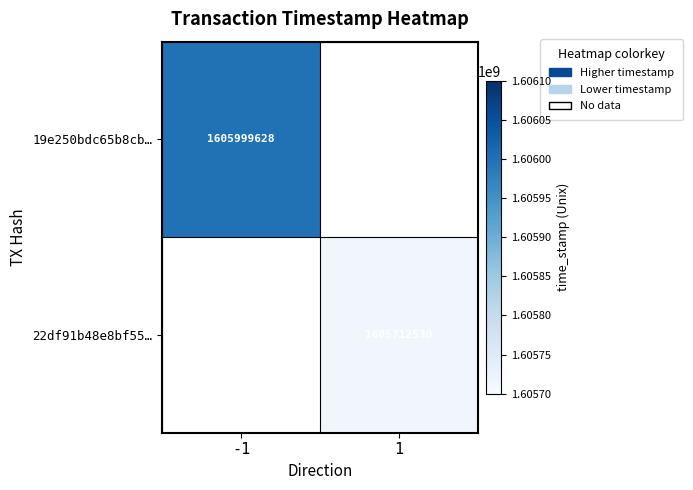

At how many categories does at least one series exceed 1605863210?

1